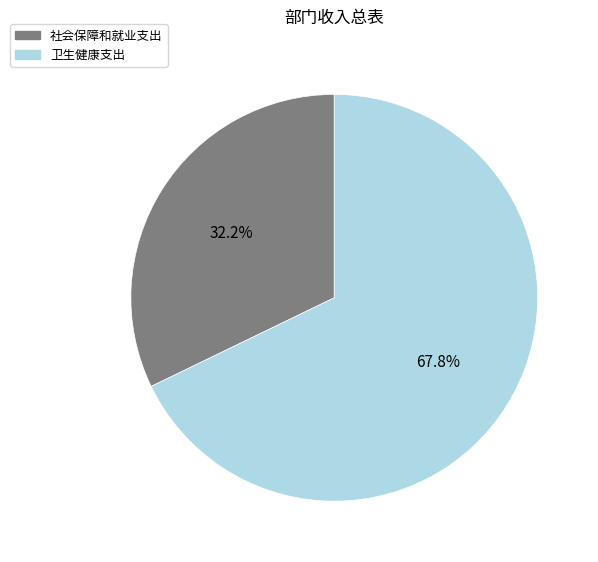

Between 卫生健康支出 and 社会保障和就业支出, which is larger?

卫生健康支出